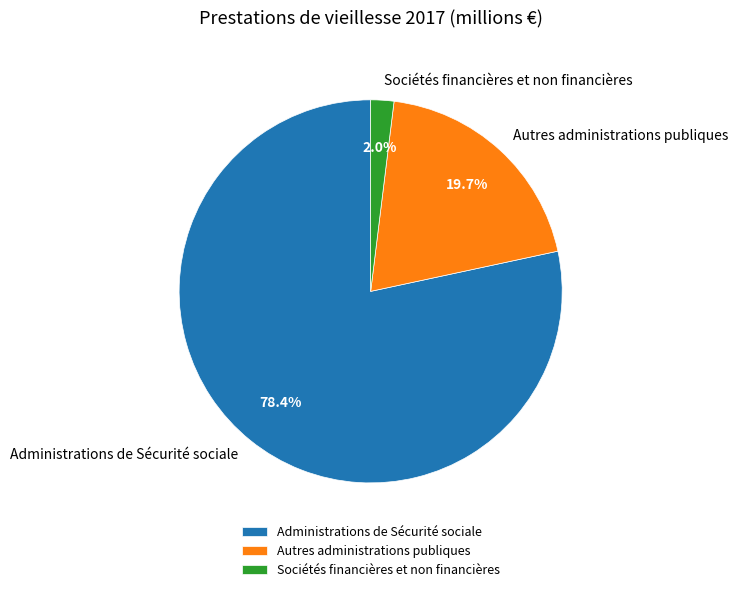

Rank the categories by value from highest to lowest.

Administrations de Sécurité sociale, Autres administrations publiques, Sociétés financières et non financières